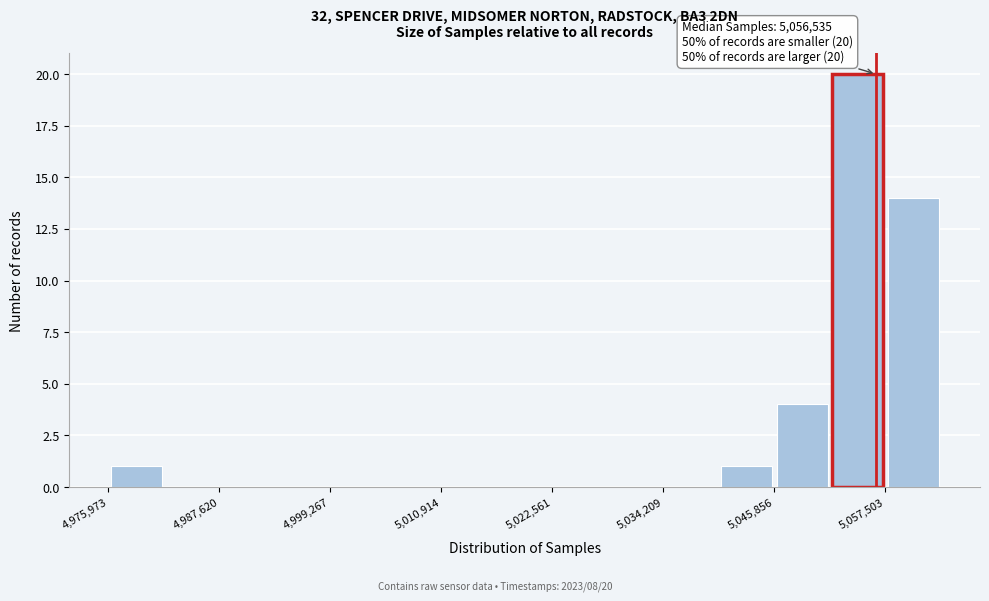

Around what value on the x-axis is the tallest bar? Give the approximate position of its centre, as read against the axis.

5054000